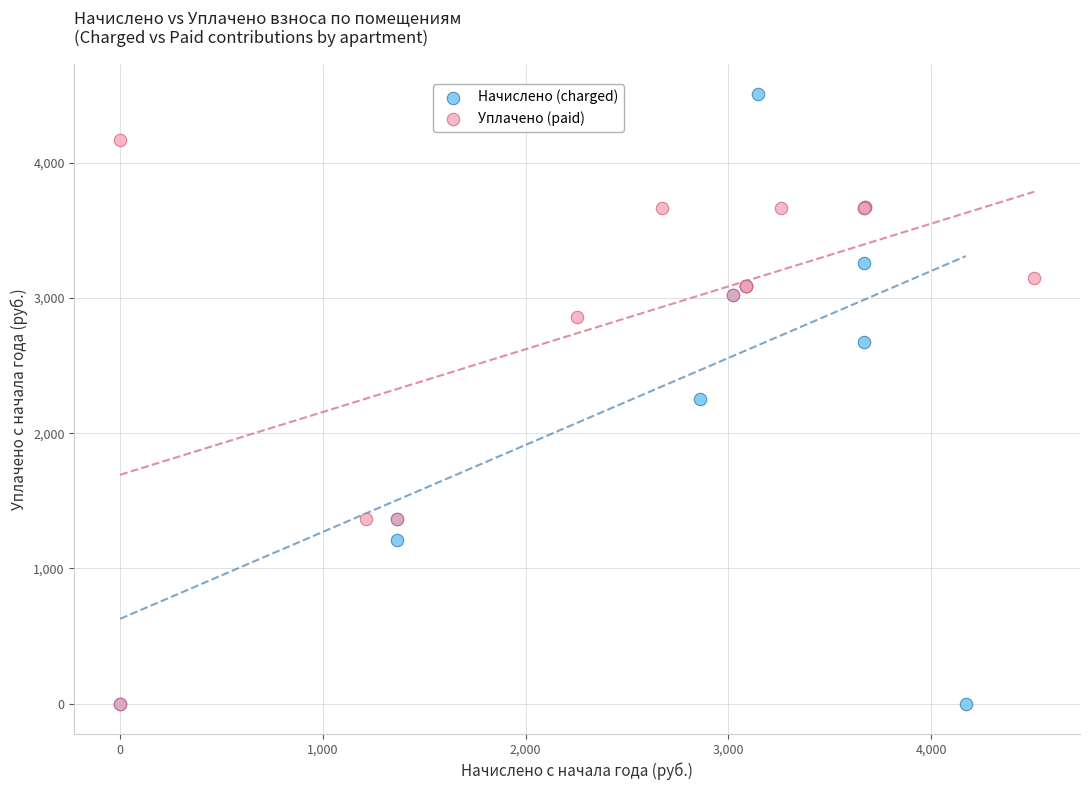

Which series contains the highest Y value?

Начислено (charged)